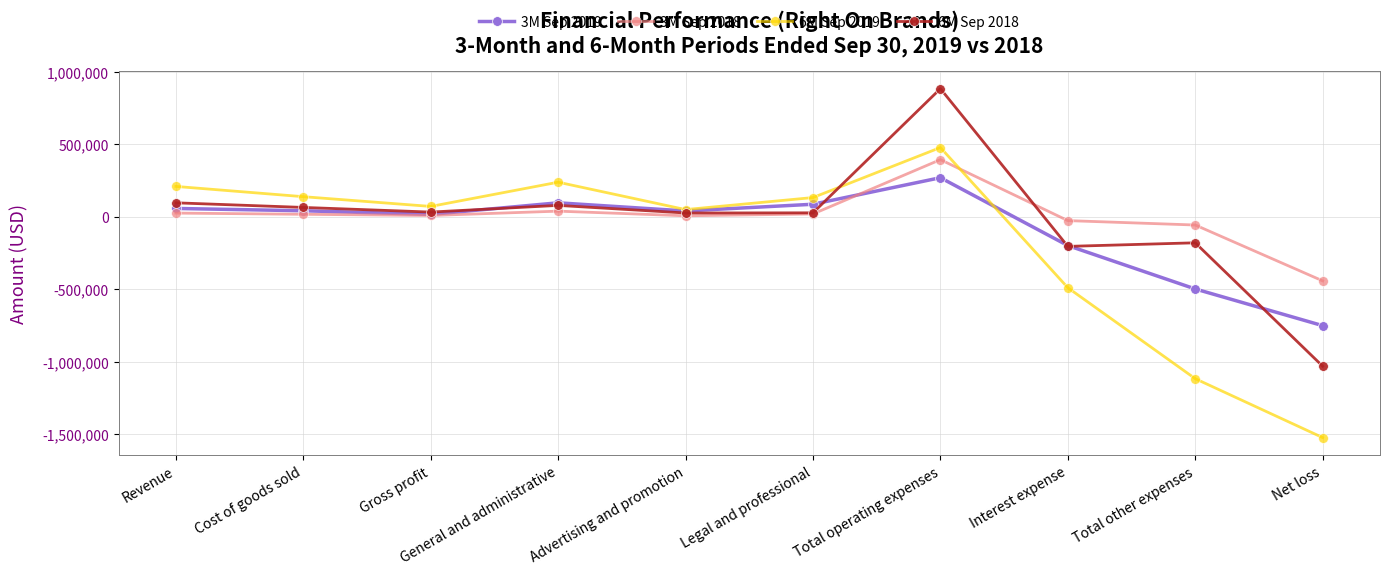

Is it true that 3M Sep 2019 equals -498447 at Total other expenses?

True